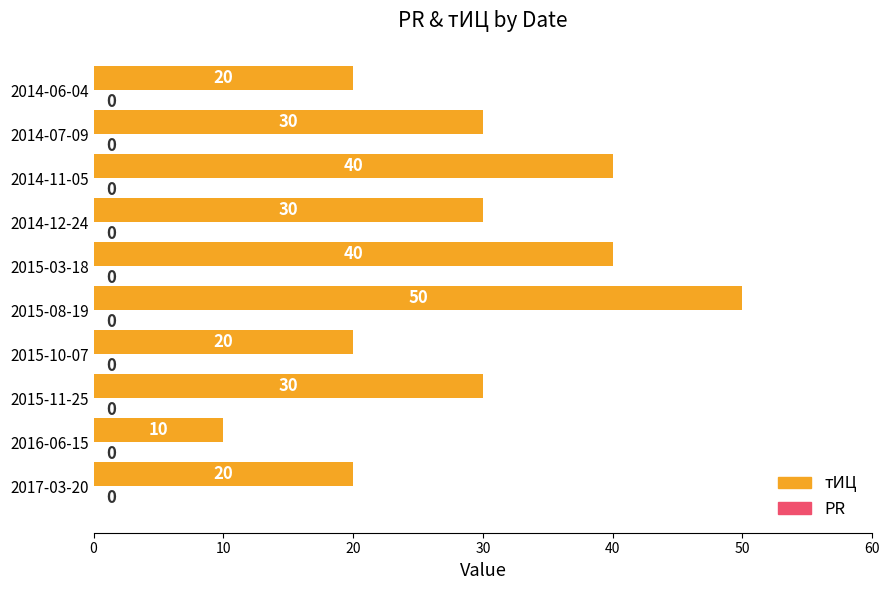

Which has a higher value, 2015-08-19 or 2014-11-05?

2015-08-19